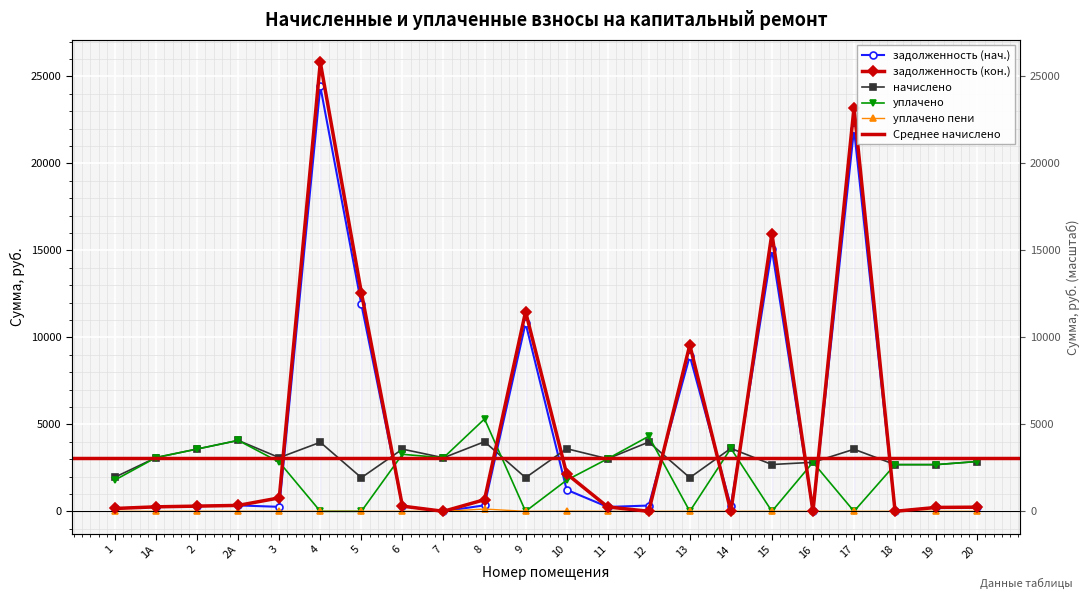

How many interior local valleys does the уплачено пени series have?

2